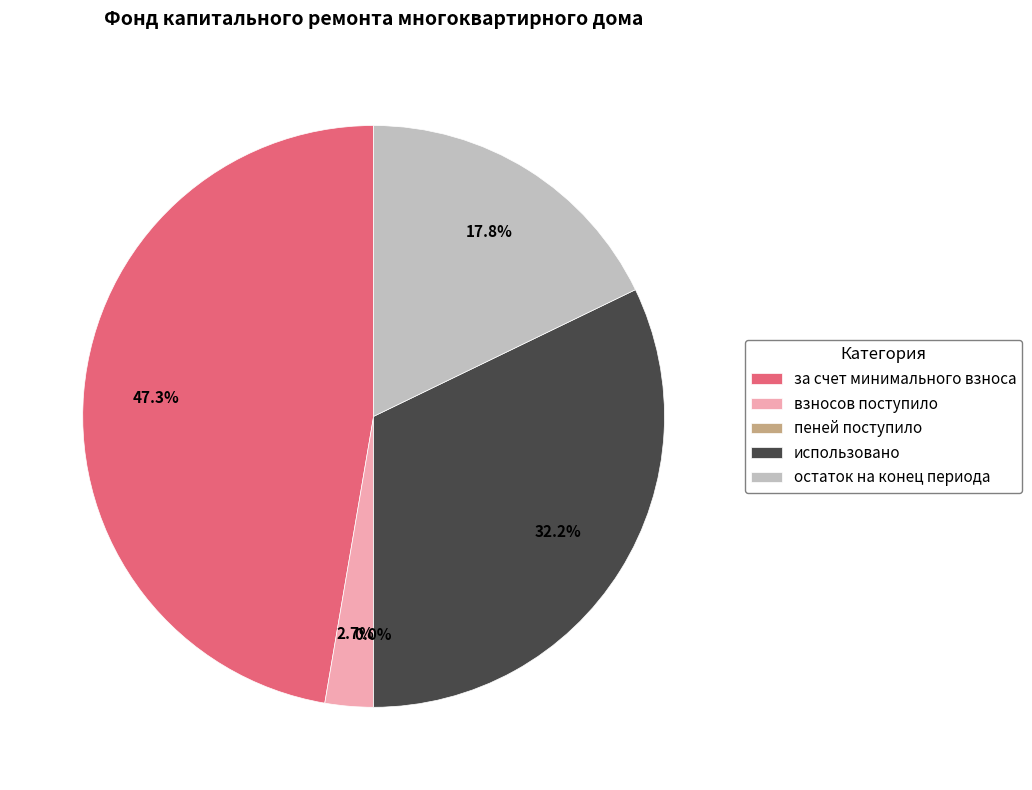

To the nearest percent, what is the difference between the взносов поступило and использовано slice percentages?

30%